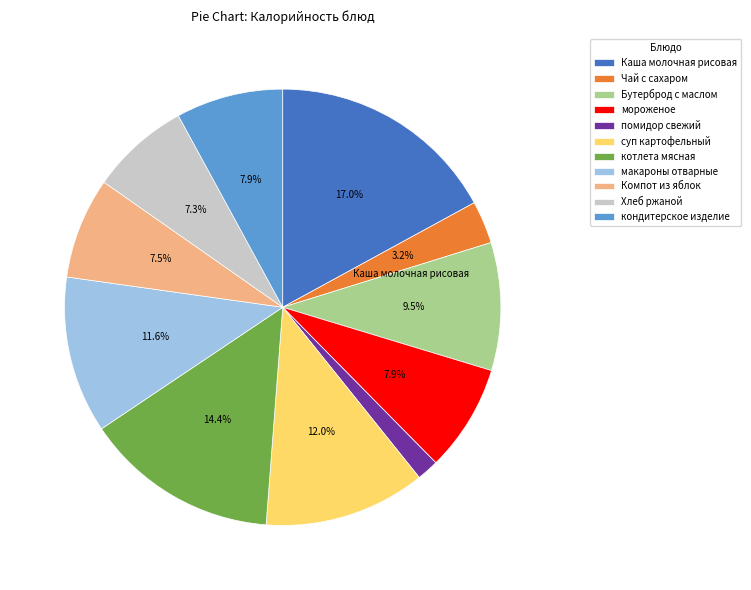

To the nearest percent, what percentage of the pie is Чай с сахаром?

3%